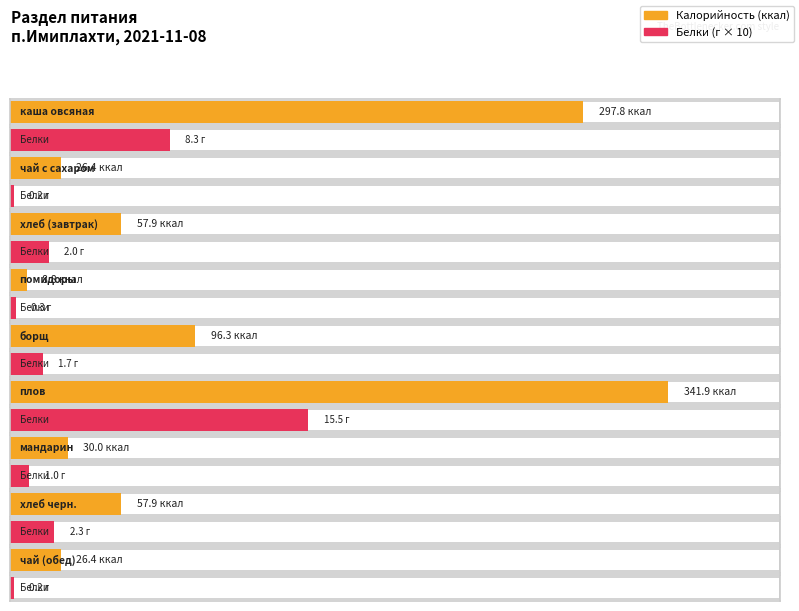

Rank the series by their maximum value, from highest to lowest.

Калорийность, Белки